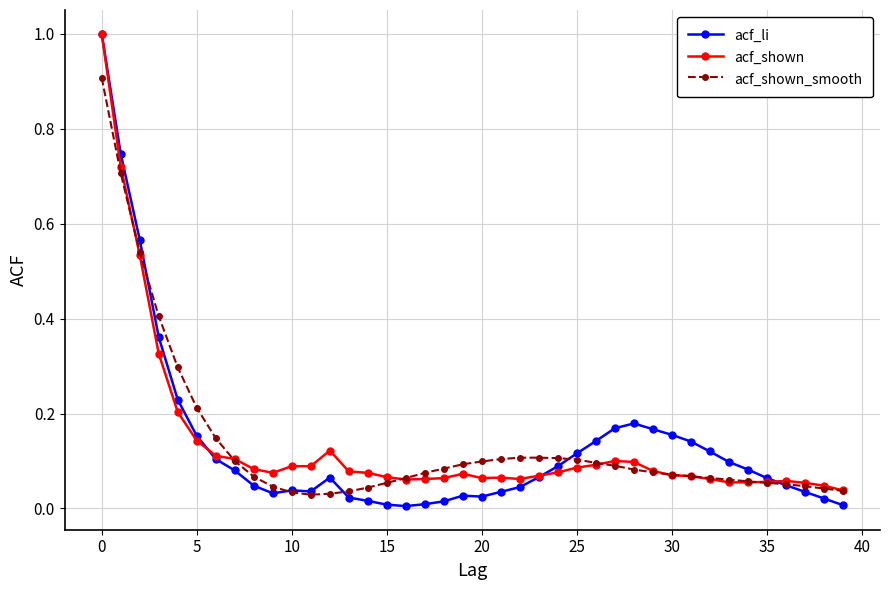

What is the sum of all acf_shown_smooth values?

5.5